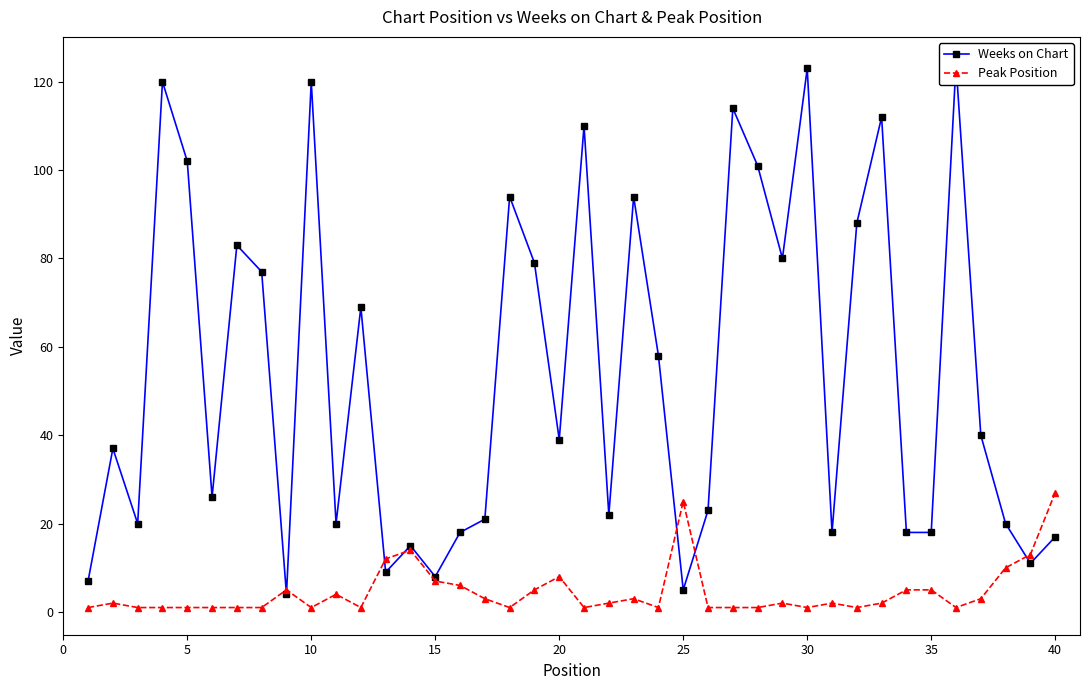

What is the highest value of the Peak Position series?

27